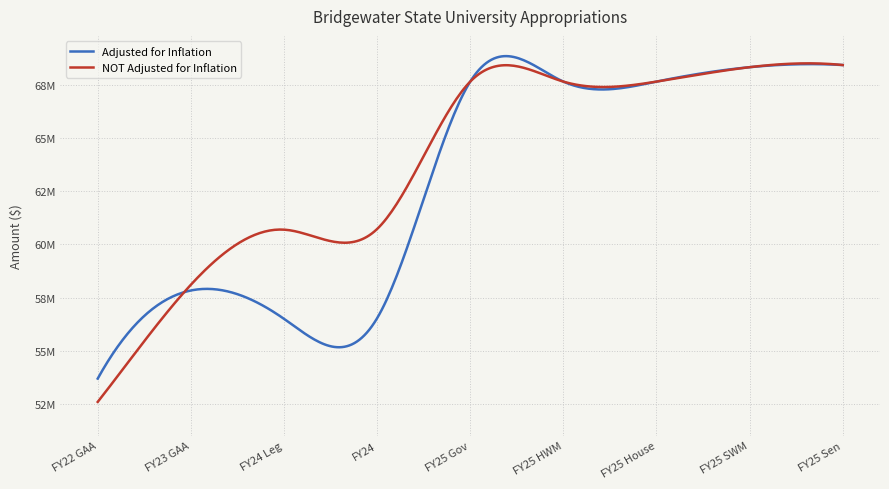

Is this an area chart (filled region under the line)?

No